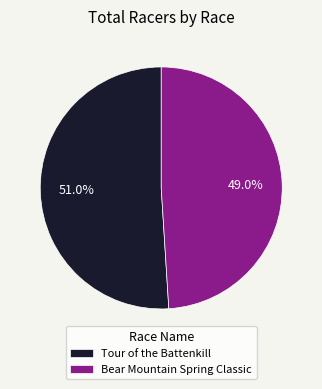

Is it true that Bear Mountain Spring Classic is 49% of the pie?

True